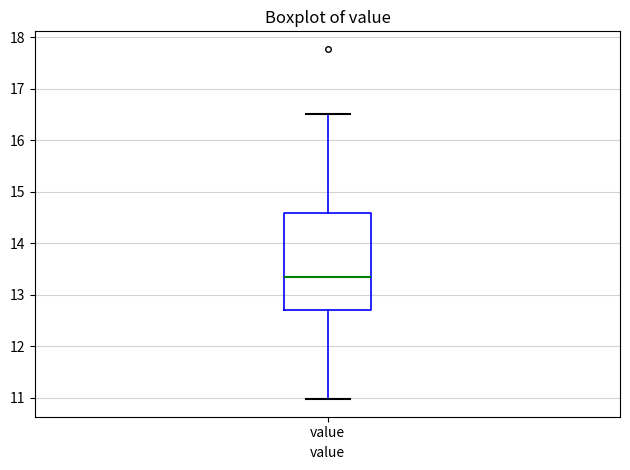

Read this box plot against the y-axis: the position of the median line, the range covered by the box, and the ends of both whiskers. The values are not printed on the chart, so give them approximately, as read against the axis.

median 13.4, box 12.7 to 14.6, whiskers 11.0 to 16.5